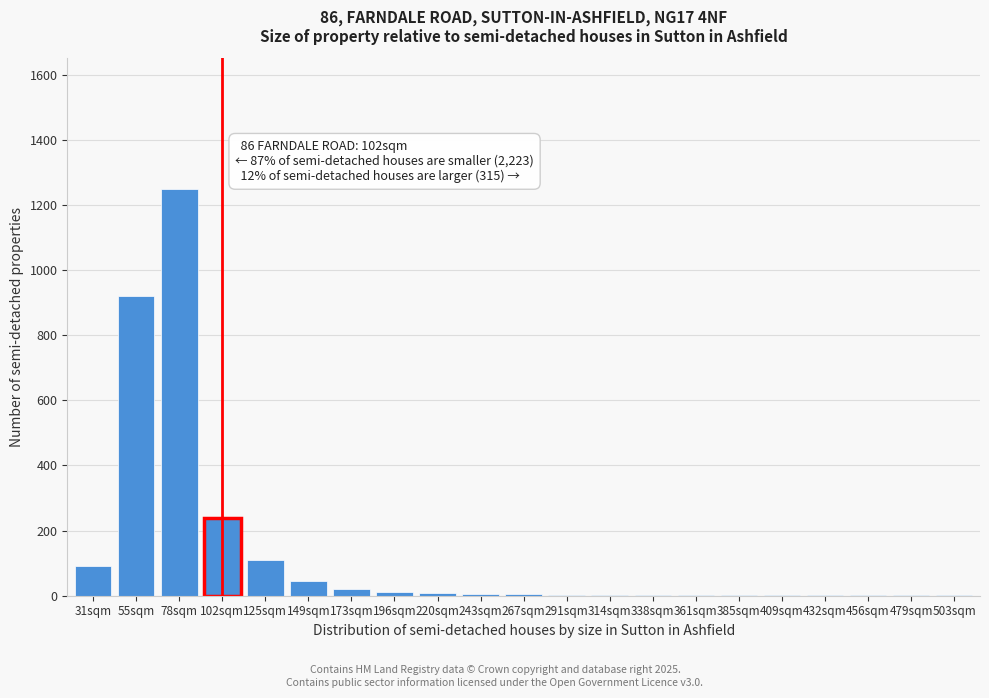

At which label is the value closest to 625?

55sqm